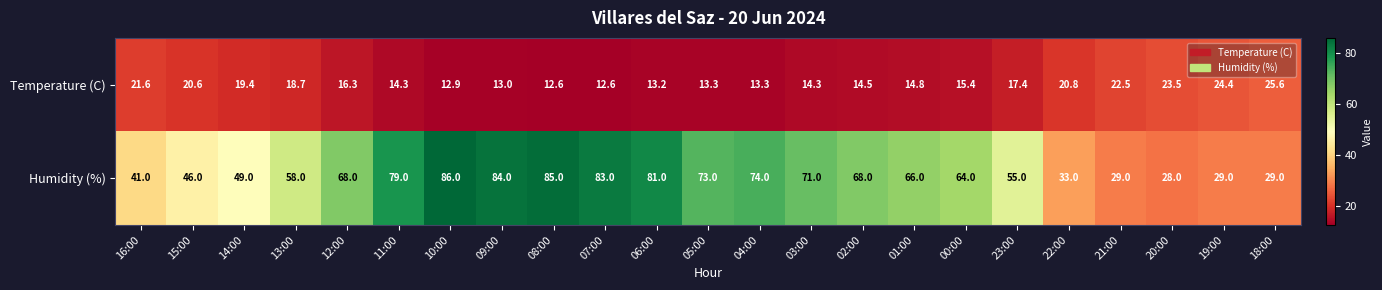

What is the difference between the maximum and minimum values in the Temperature (C) series?

13.0